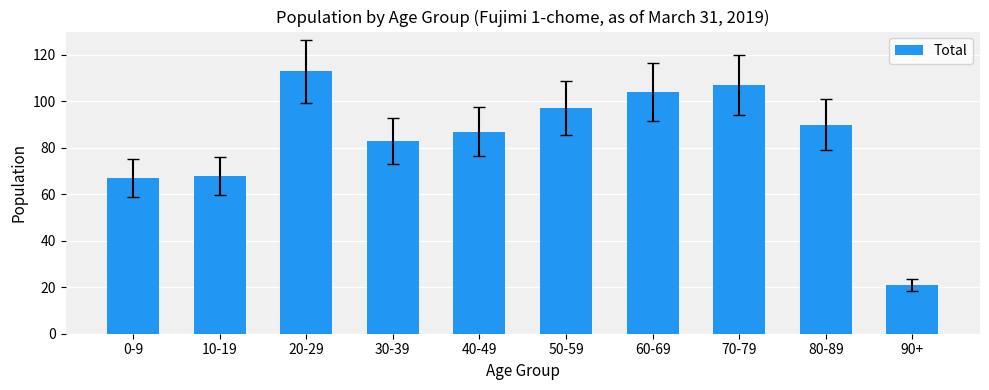

True or false: the data shows 67 at 0-9.

True